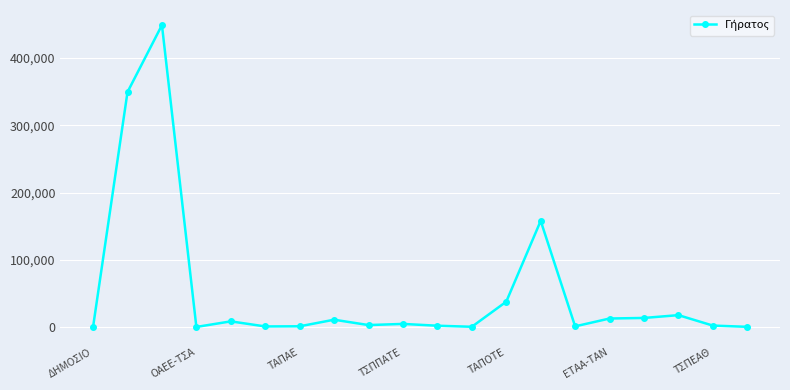

How many values are below 4789?

10